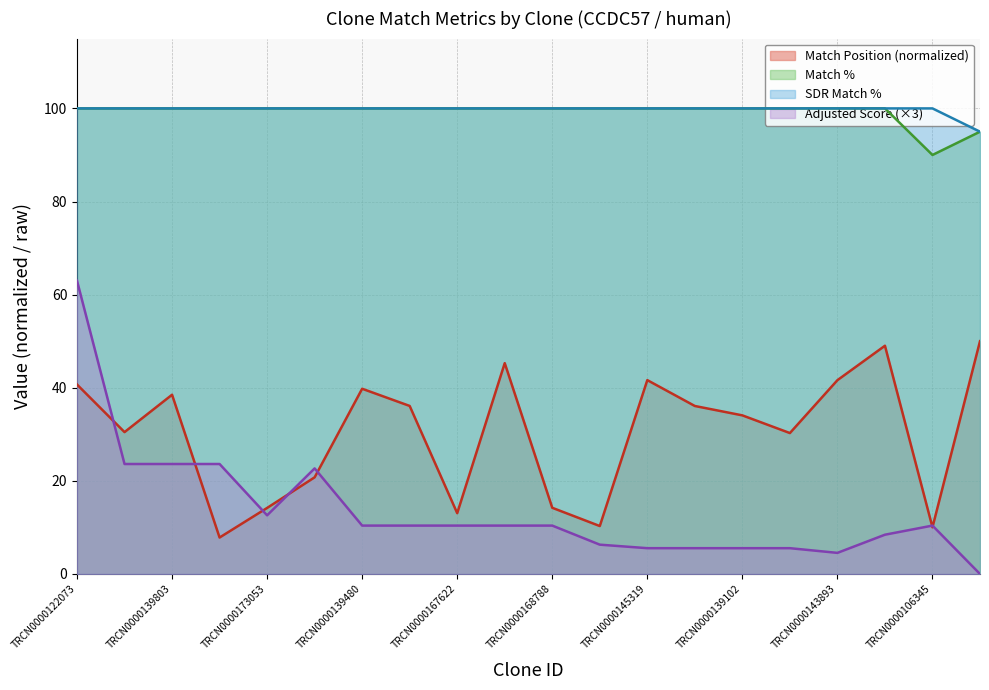

What is the maximum value for SDR Match %?

100.0